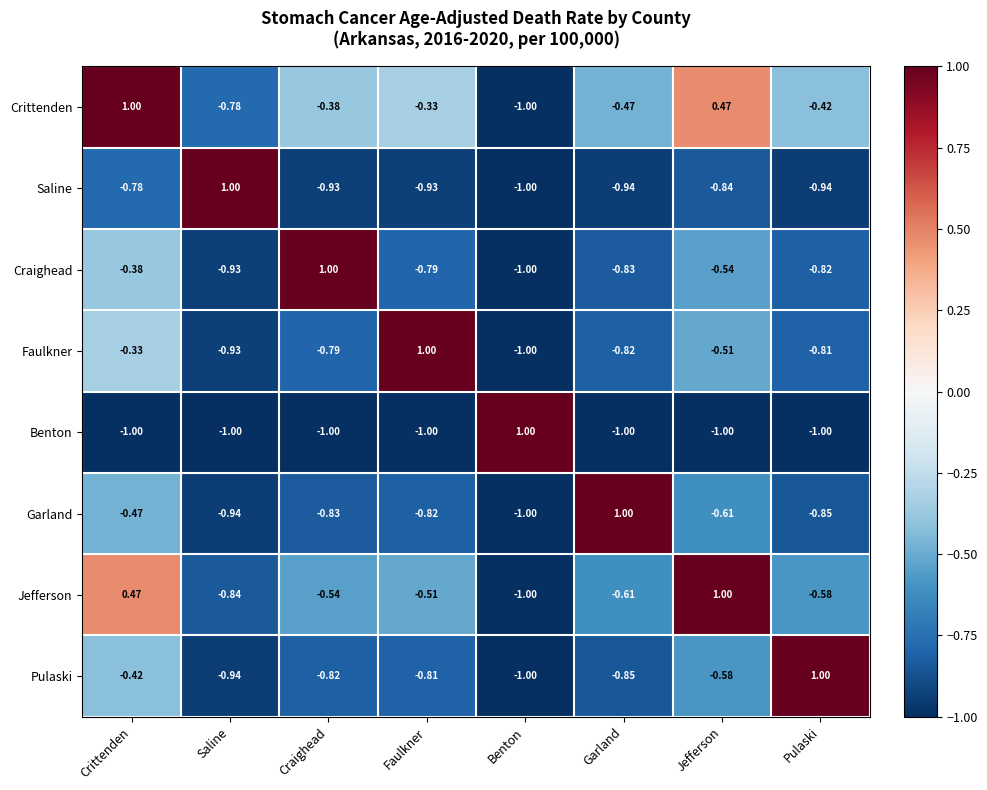

Rank the categories by Garland value from lowest to highest.

Benton, Saline, Pulaski, Craighead, Faulkner, Jefferson, Crittenden, Garland